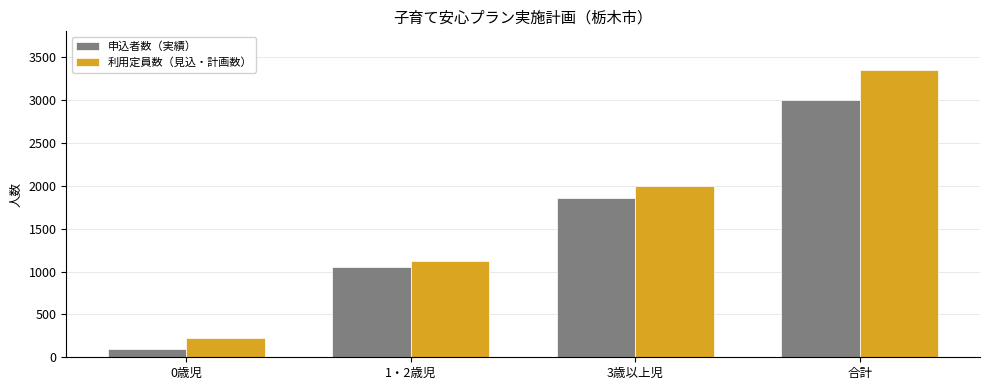

Rank the series by their maximum value, from lowest to highest.

申込者数（実績）, 利用定員数（見込・計画数）